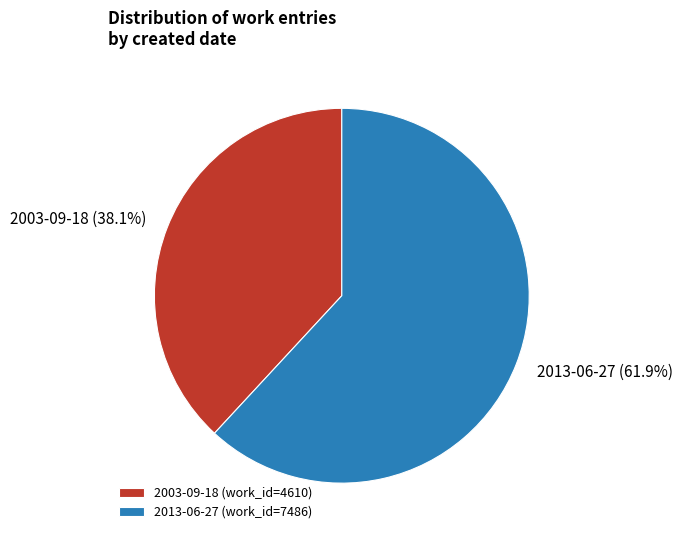

Do 2003-09-18 and 2013-06-27 together represent more than half of the pie?

Yes